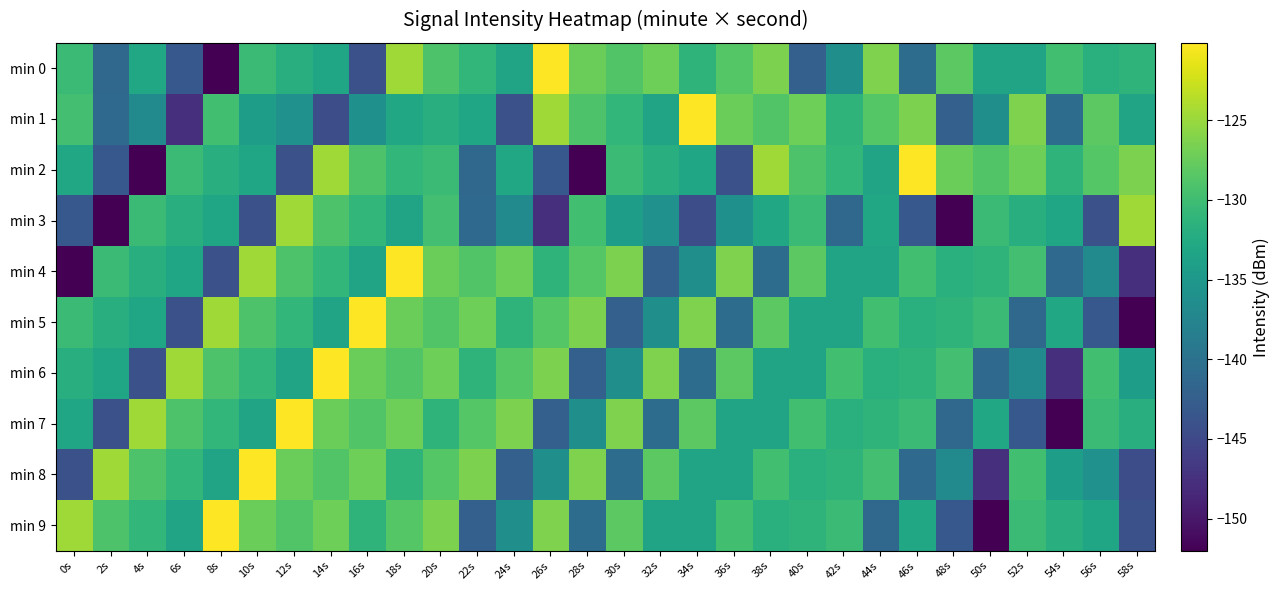

How many data points does each series have?

30